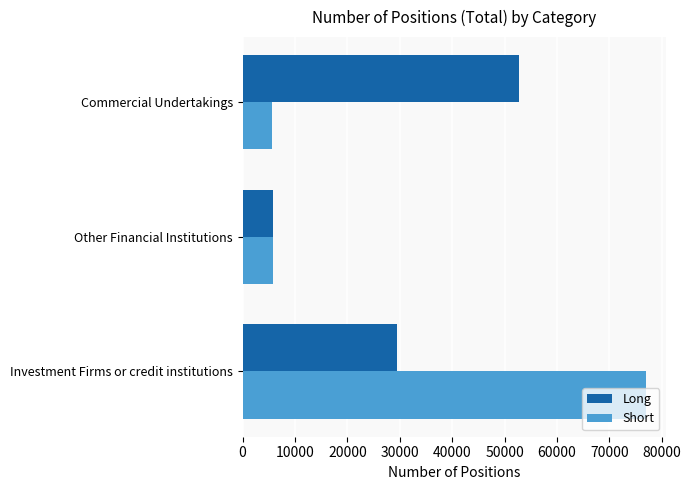

How many values in the Short series are below 5732?

1